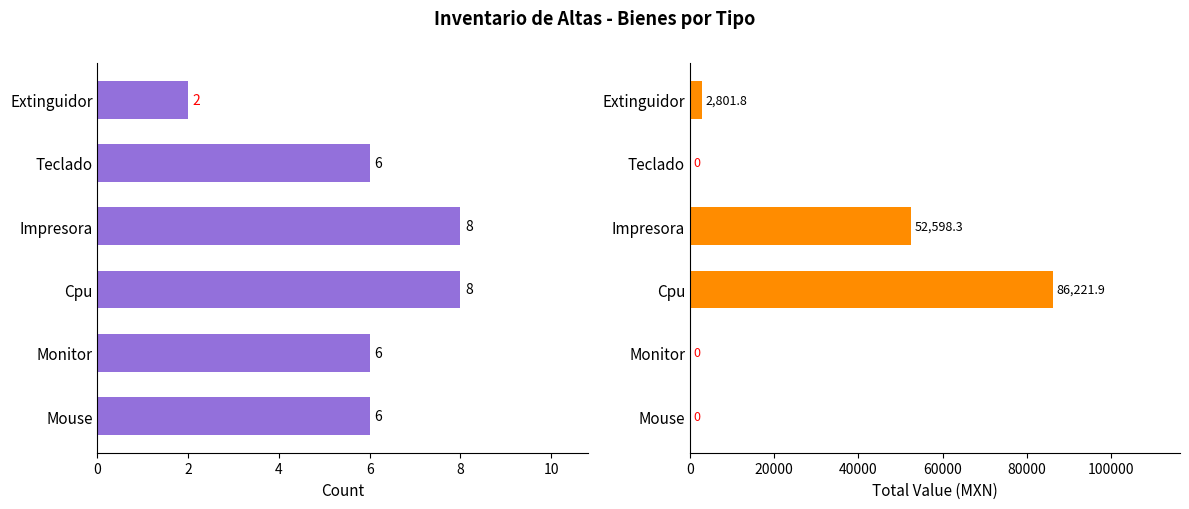

What is the total value across all series at Cpu?

86229.9